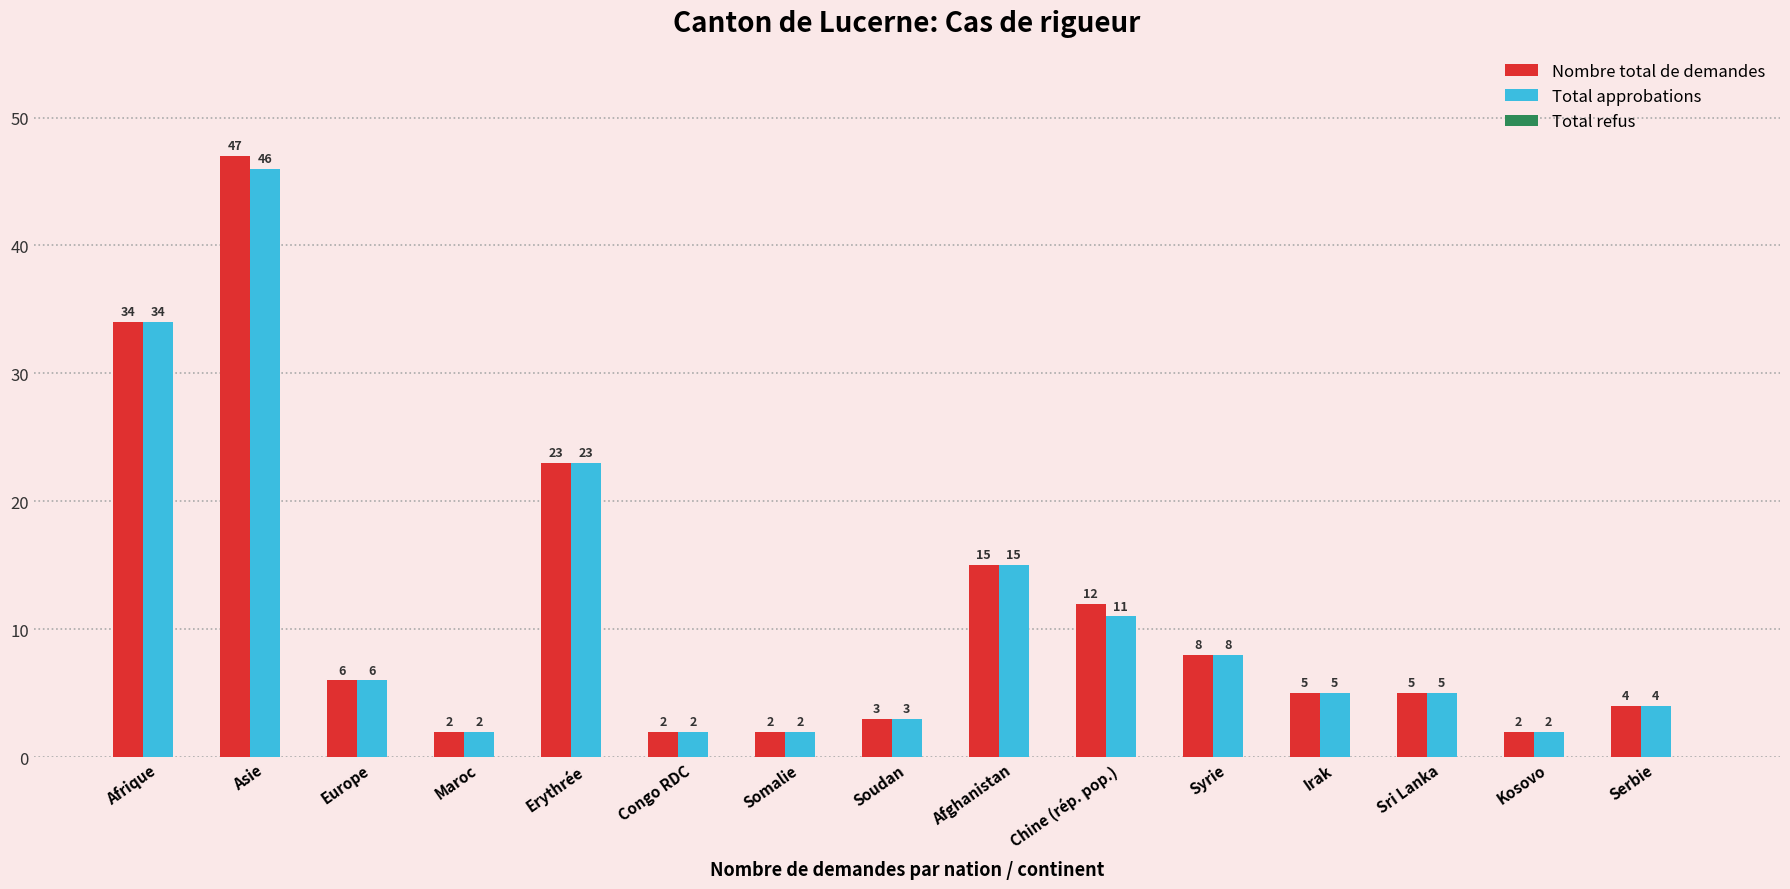

How many values in the Nombre total de demandes series are below 5?

6